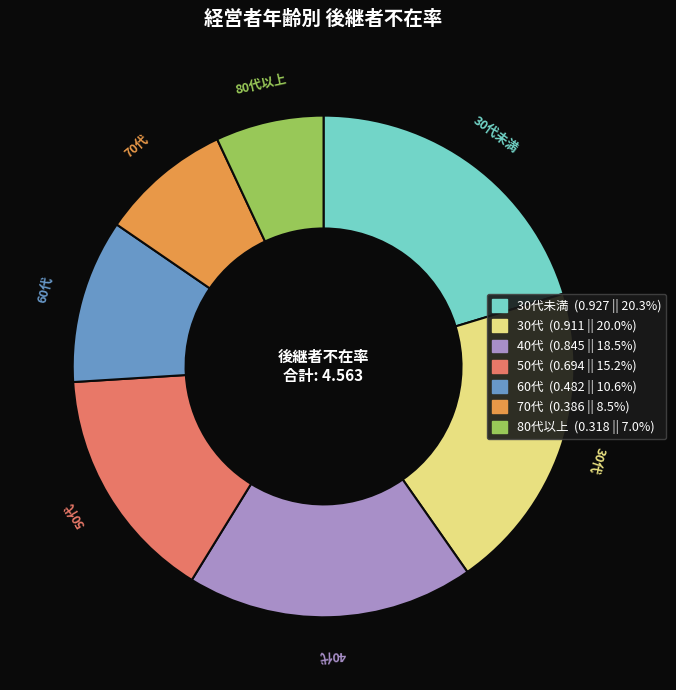

Does any single category account for the majority?

No